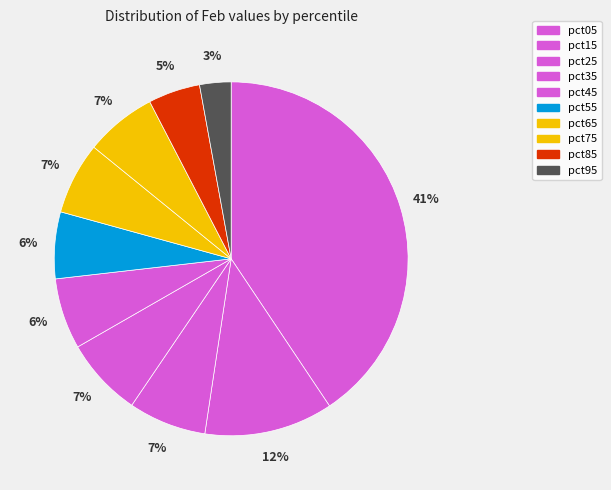

Does pct25 represent more than half of the total?

No